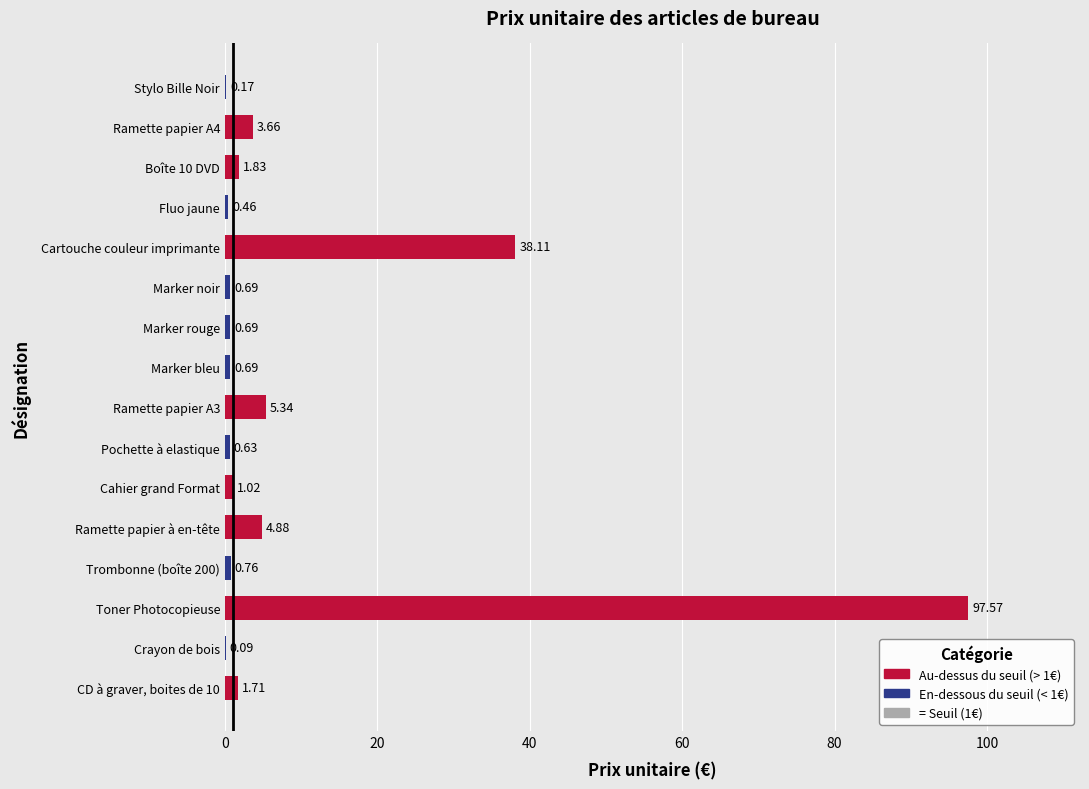

Where is the data nearest to the value 48?

Cartouche couleur imprimante